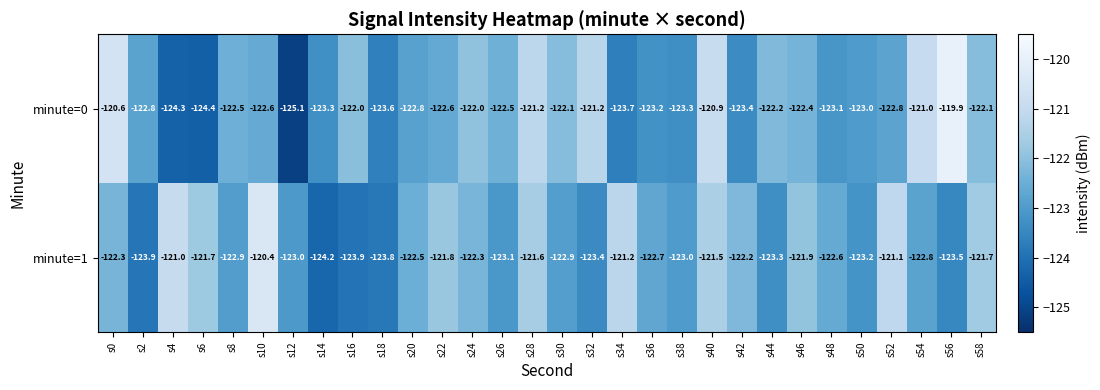

At s34, list the series in order from largest to smallest.

minute=1, minute=0